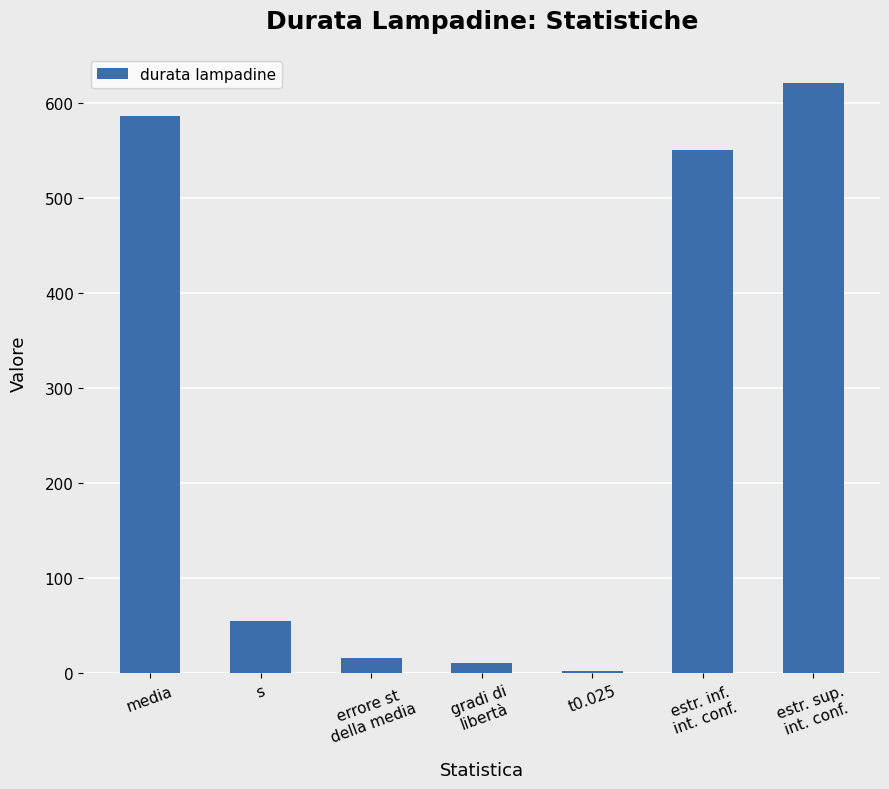

What is the sum of all values?

1841.9